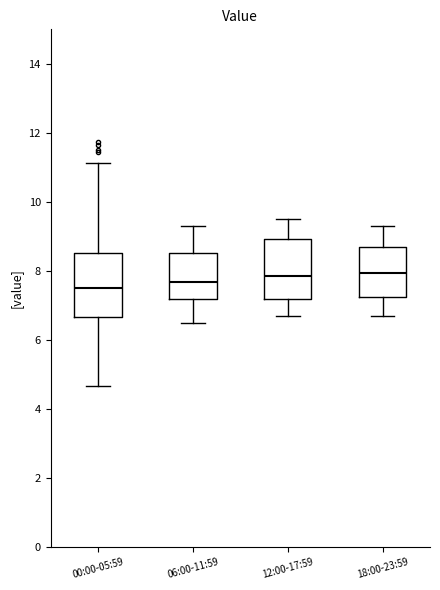

Reading left to right, transcribe this box plot: for each box, give where its median line is, the range the box spans, and where its two whiskers end, as read against the y-axis. The values are not printed on the chart, so give them approximately, as read against the axis.

00:00-05:59: median 7.6, box 6.6 to 8.6, whiskers 4.6 to 11.2
06:00-11:59: median 7.6, box 7.2 to 8.6, whiskers 6.6 to 9.4
12:00-17:59: median 7.8, box 7.2 to 9.0, whiskers 6.8 to 9.6
18:00-23:59: median 8.0, box 7.2 to 8.8, whiskers 6.8 to 9.4